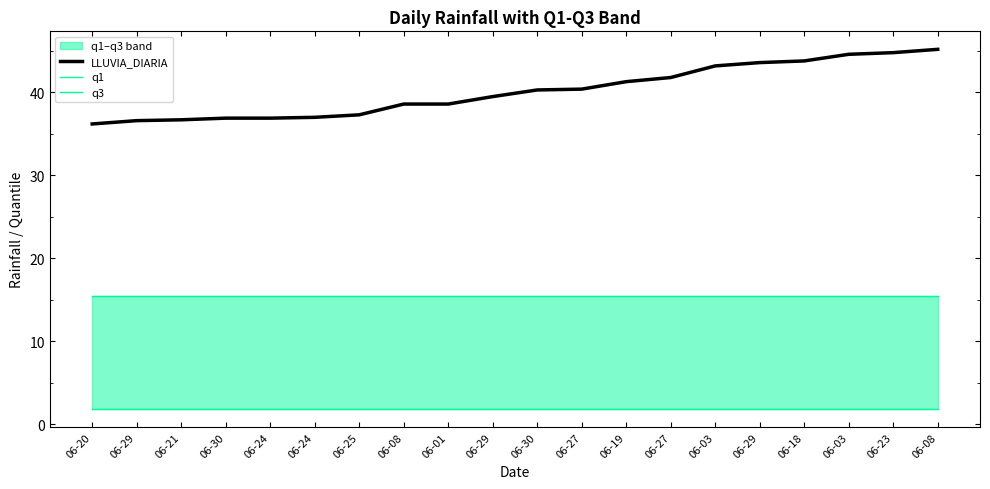

What is the highest value of the q3 series?

15.4